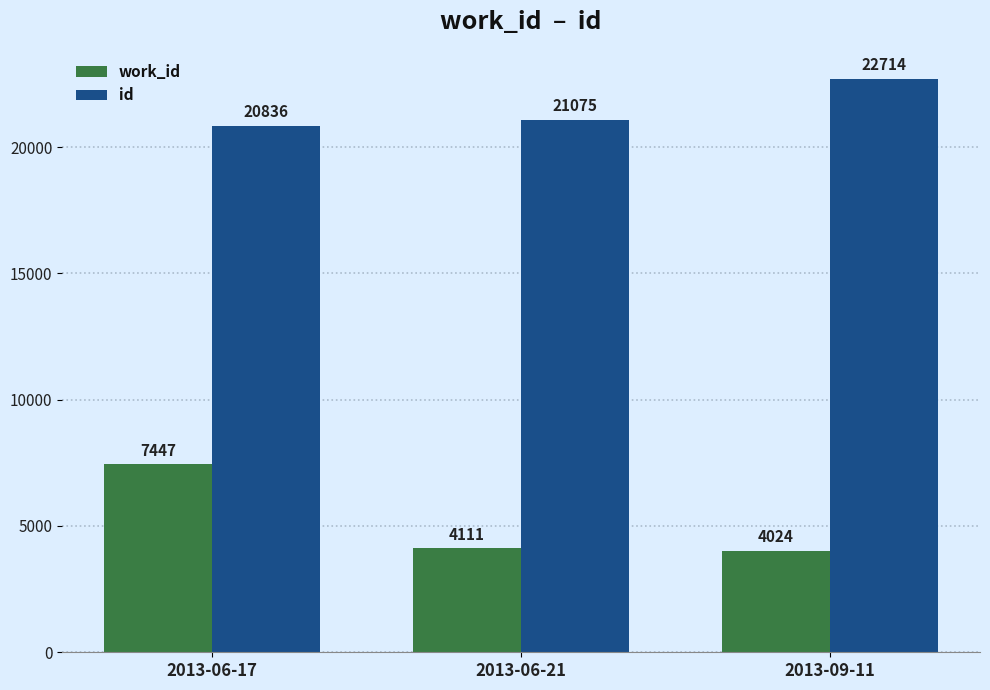

The id series shows 39183 at 2013-09-11. True or false?

False